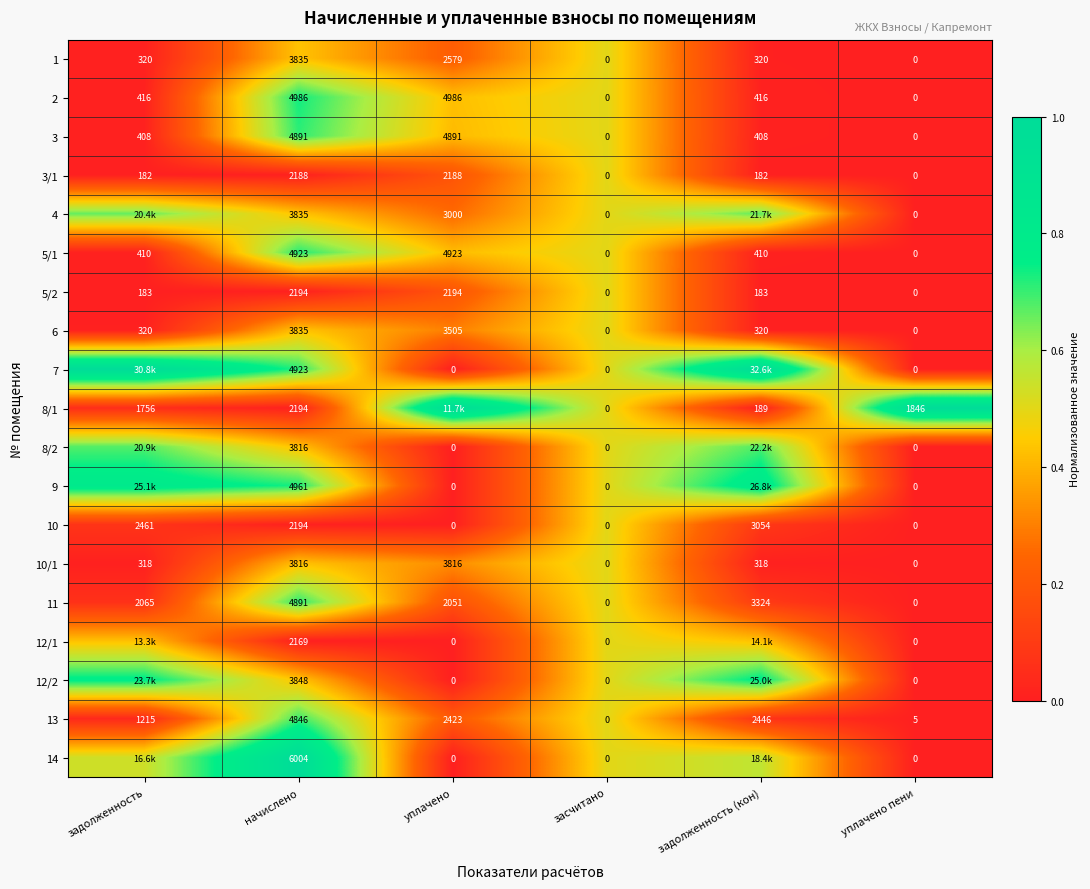

Is the value of 2 at задолженность (кон) greater than the value of 3 at уплачено пени?

Yes